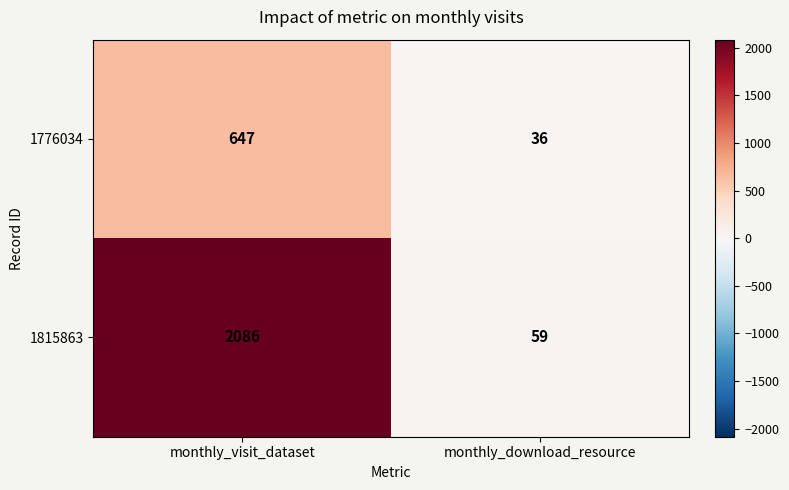

True or false: 1776034 has a value of 8 at monthly_download_resource.

False